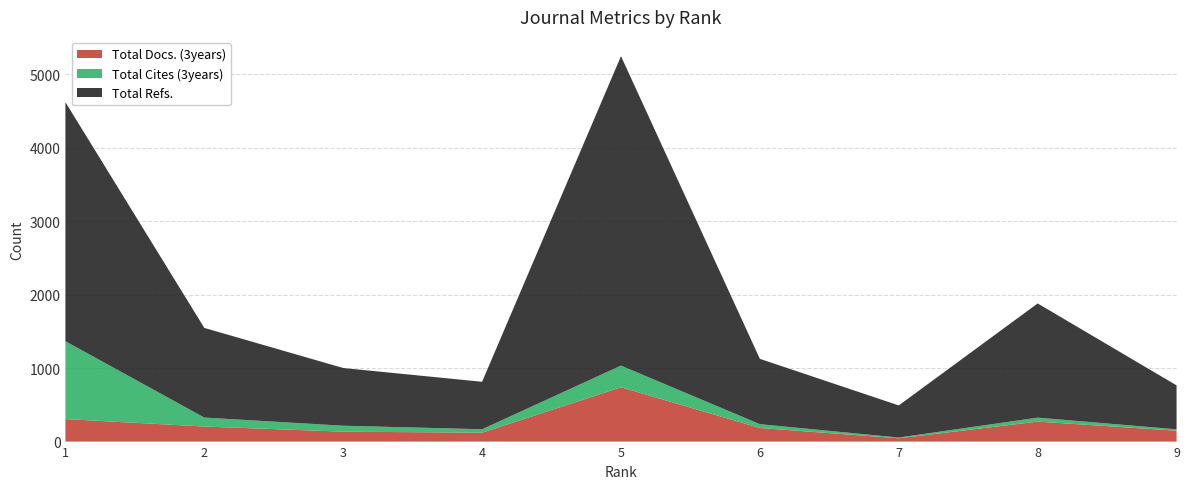

Reading left to right, extract all data points from this chart.

Total Docs. (3years): 1=306	2=205	3=135	4=121	5=739	6=185	7=45	8=272	9=148
Total Cites (3years): 1=1060	2=122	3=81	4=47	5=295	6=52	7=10	8=54	9=19
Total Refs.: 1=3253	2=1220	3=785	4=646	5=4211	6=889	7=437	8=1554	9=598